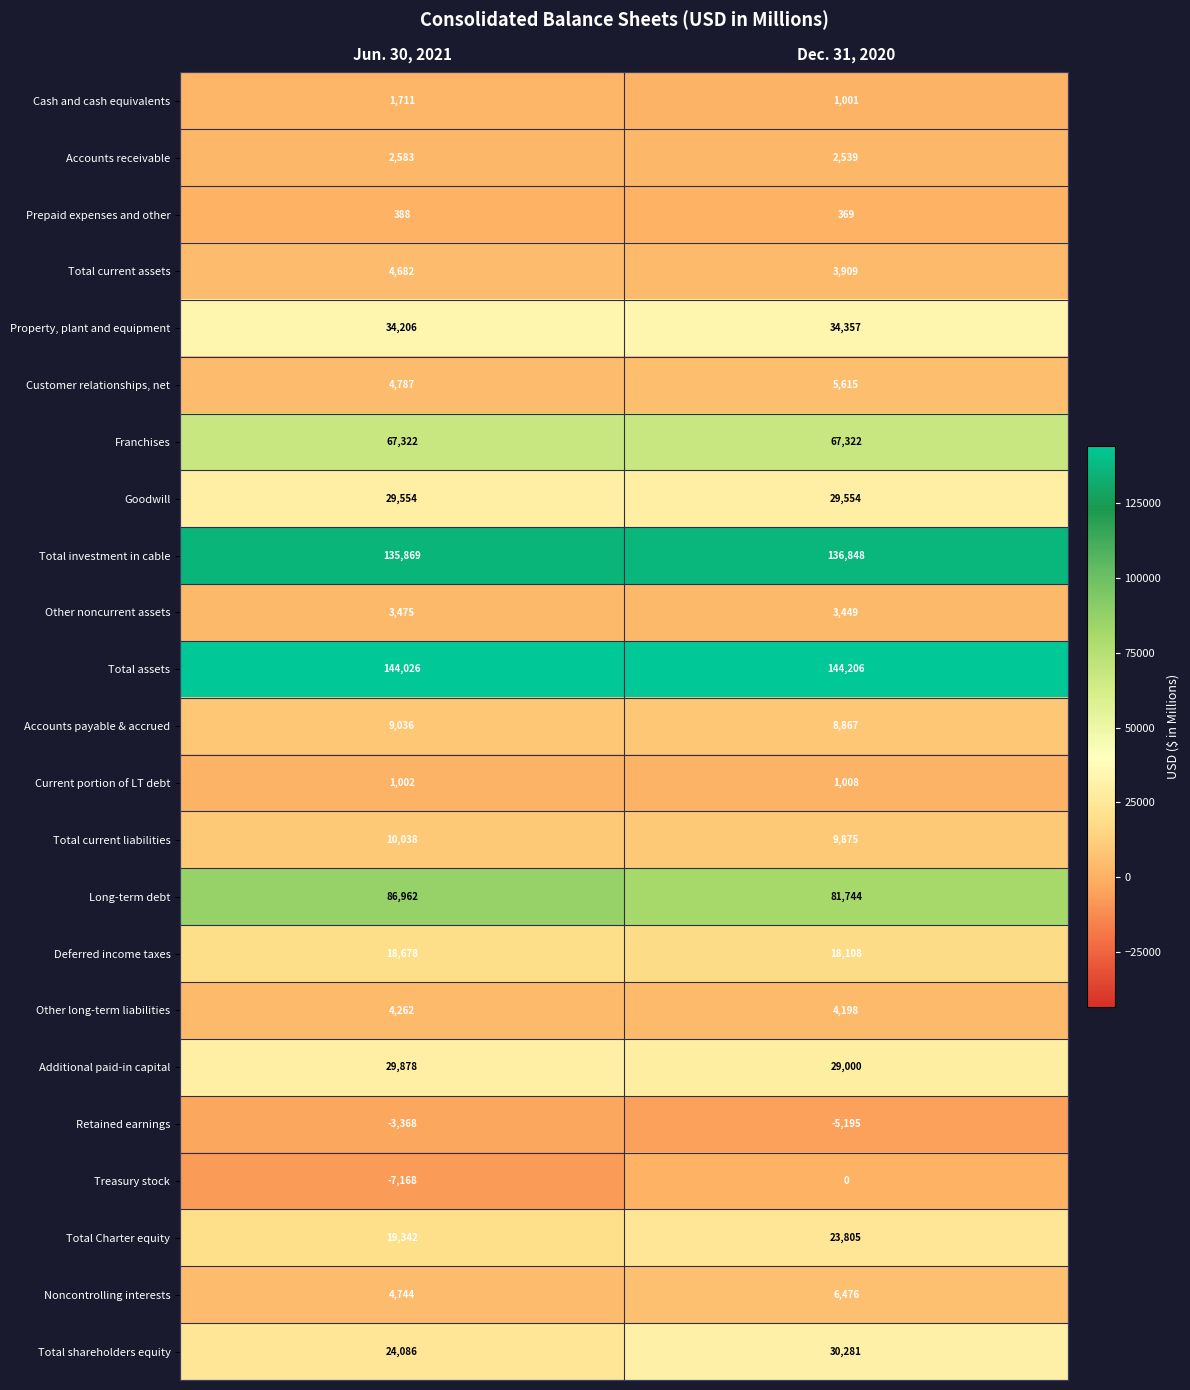

How many data points does each series have?

2